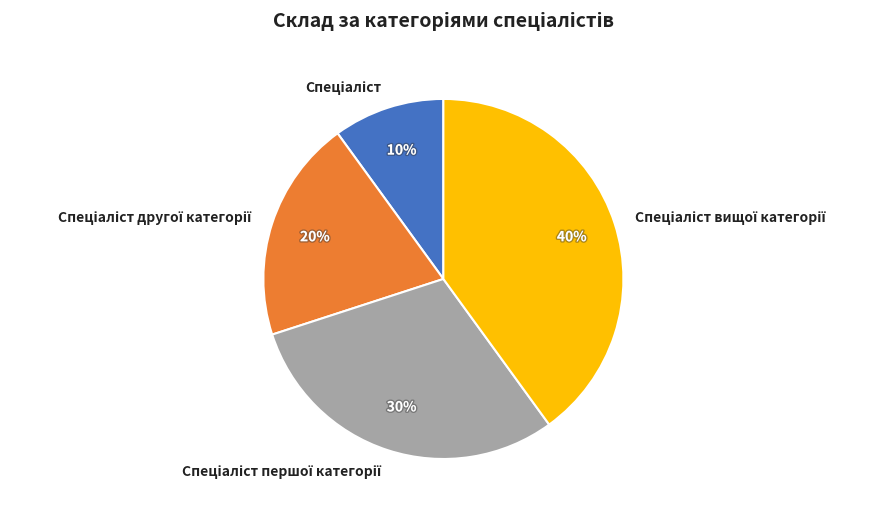

To the nearest percent, what is the difference between the largest and smallest slice percentages?

30%